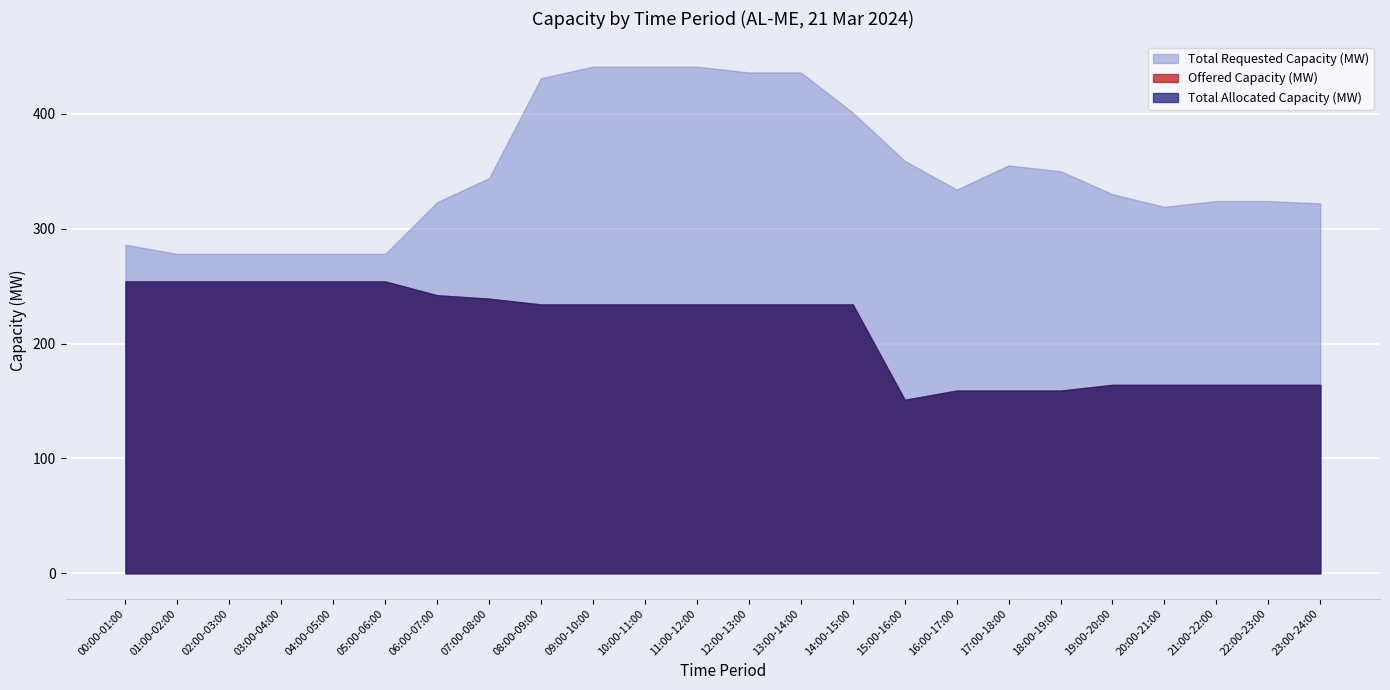

Reading right to left, transcribe all the data shown in this chart.

Offered Capacity (MW): 23:00-24:00=164	22:00-23:00=164	21:00-22:00=164	20:00-21:00=164	19:00-20:00=164	18:00-19:00=159	17:00-18:00=159	16:00-17:00=159	15:00-16:00=151	14:00-15:00=234	13:00-14:00=234	12:00-13:00=234	11:00-12:00=234	10:00-11:00=234	09:00-10:00=234	08:00-09:00=234	07:00-08:00=239	06:00-07:00=242	05:00-06:00=254	04:00-05:00=254	03:00-04:00=254	02:00-03:00=254	01:00-02:00=254	00:00-01:00=254
Total Allocated Capacity (MW): 23:00-24:00=164	22:00-23:00=164	21:00-22:00=164	20:00-21:00=164	19:00-20:00=164	18:00-19:00=159	17:00-18:00=159	16:00-17:00=159	15:00-16:00=151	14:00-15:00=234	13:00-14:00=234	12:00-13:00=234	11:00-12:00=234	10:00-11:00=234	09:00-10:00=234	08:00-09:00=234	07:00-08:00=239	06:00-07:00=242	05:00-06:00=254	04:00-05:00=254	03:00-04:00=254	02:00-03:00=254	01:00-02:00=254	00:00-01:00=254
Total Requested Capacity (MW): 23:00-24:00=322	22:00-23:00=324	21:00-22:00=324	20:00-21:00=319	19:00-20:00=330	18:00-19:00=350	17:00-18:00=355	16:00-17:00=334	15:00-16:00=359	14:00-15:00=401	13:00-14:00=436	12:00-13:00=436	11:00-12:00=441	10:00-11:00=441	09:00-10:00=441	08:00-09:00=431	07:00-08:00=344	06:00-07:00=323	05:00-06:00=278	04:00-05:00=278	03:00-04:00=278	02:00-03:00=278	01:00-02:00=278	00:00-01:00=286